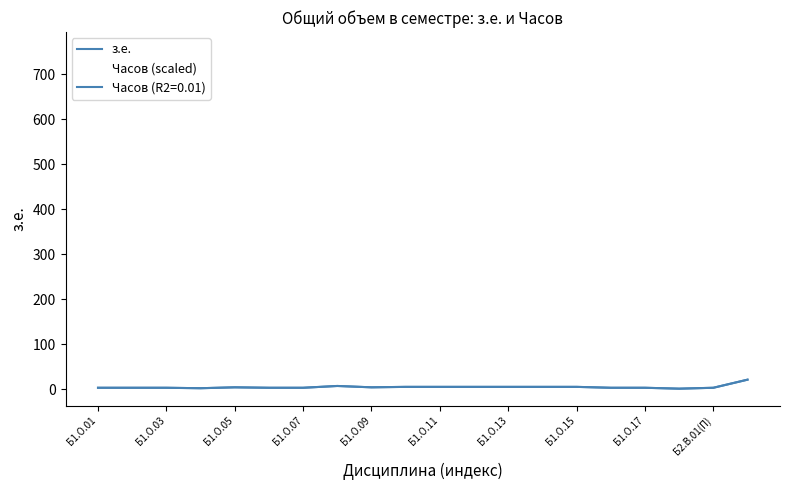

Reading left to right, list all the values displayed in this chart.

з.е.: 3	3	3	2	4	3	3	7	4	5	5	5	5	5	5	3	3	1	3	21
Часов (scaled): 108	108	108	72	144	108	108	252	144	180	180	180	180	180	180	108	108	36	108	756